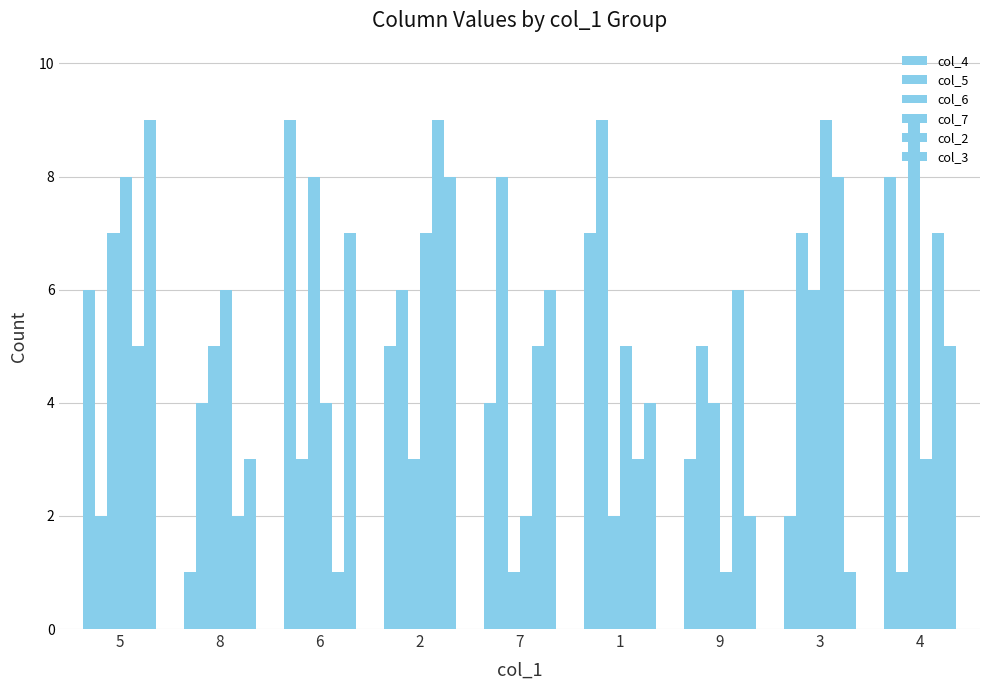

Does the chart contain stacked bars?

No